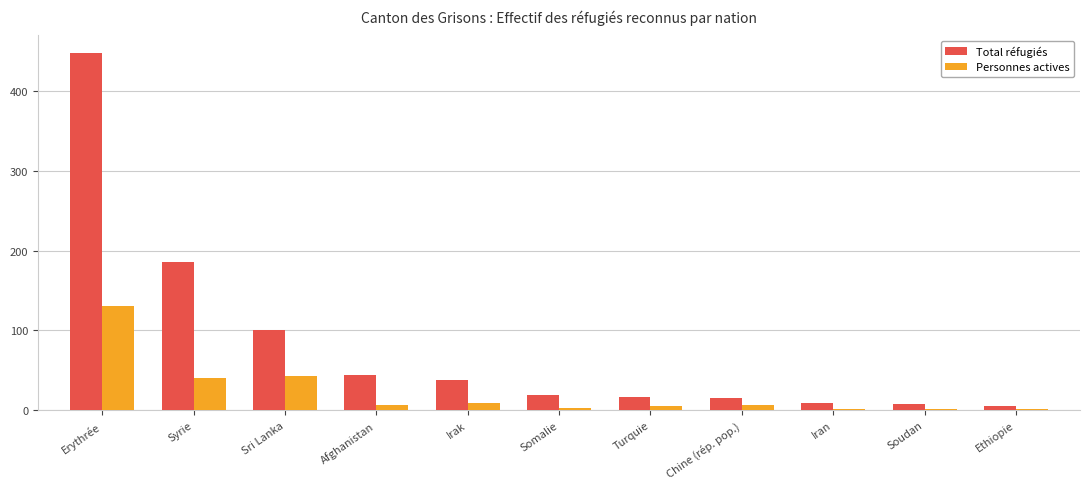

Which category has the highest value in the Personnes actives series?

Erythrée